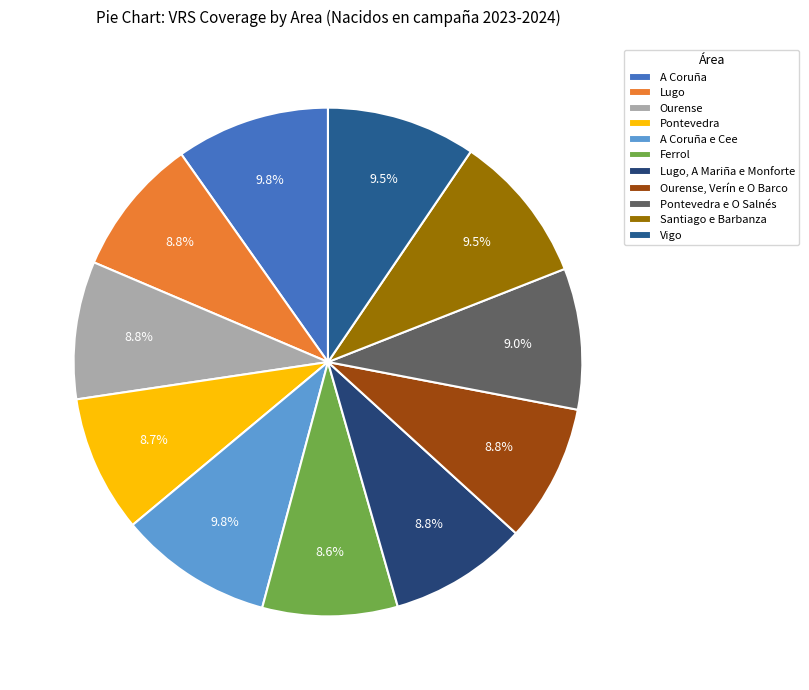

True or false: Pontevedra e O Salnés accounts for 18% of the total.

False